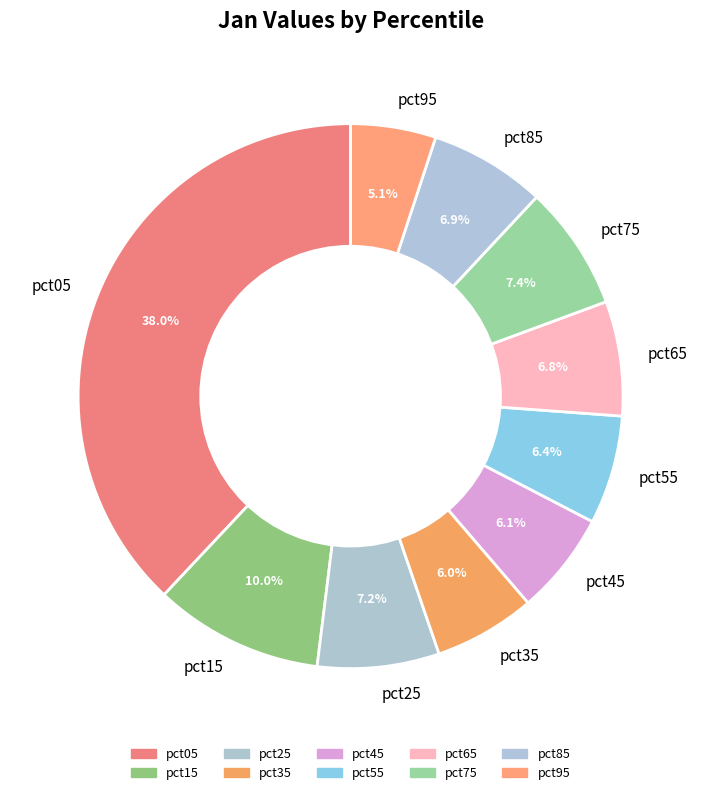

Is there any slice that represents more than half of the pie?

No